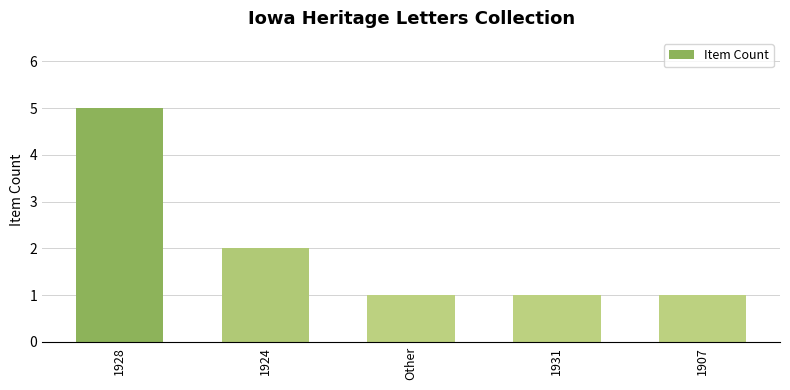

Reading left to right, transcribe all the data shown in this chart.

5	2	1	1	1